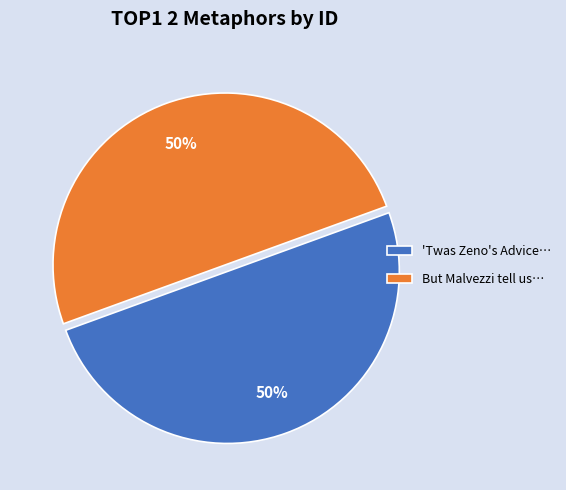

Count the number of slices in the pie.

2